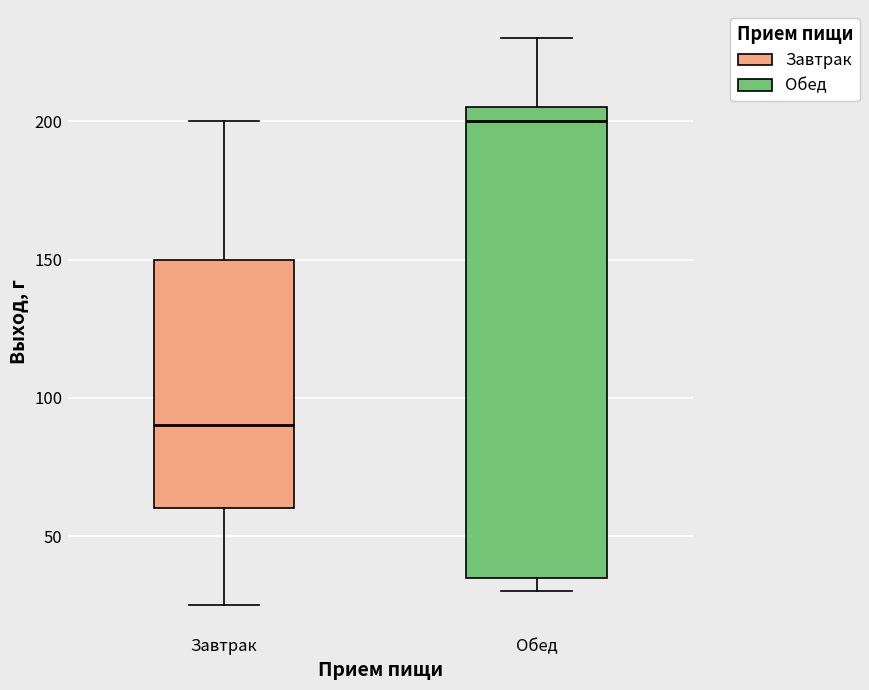

Where does the lower whisker of the box for Завтрак end on the y-axis? The values are not printed on the chart, so give them approximately, as read against the axis.

25